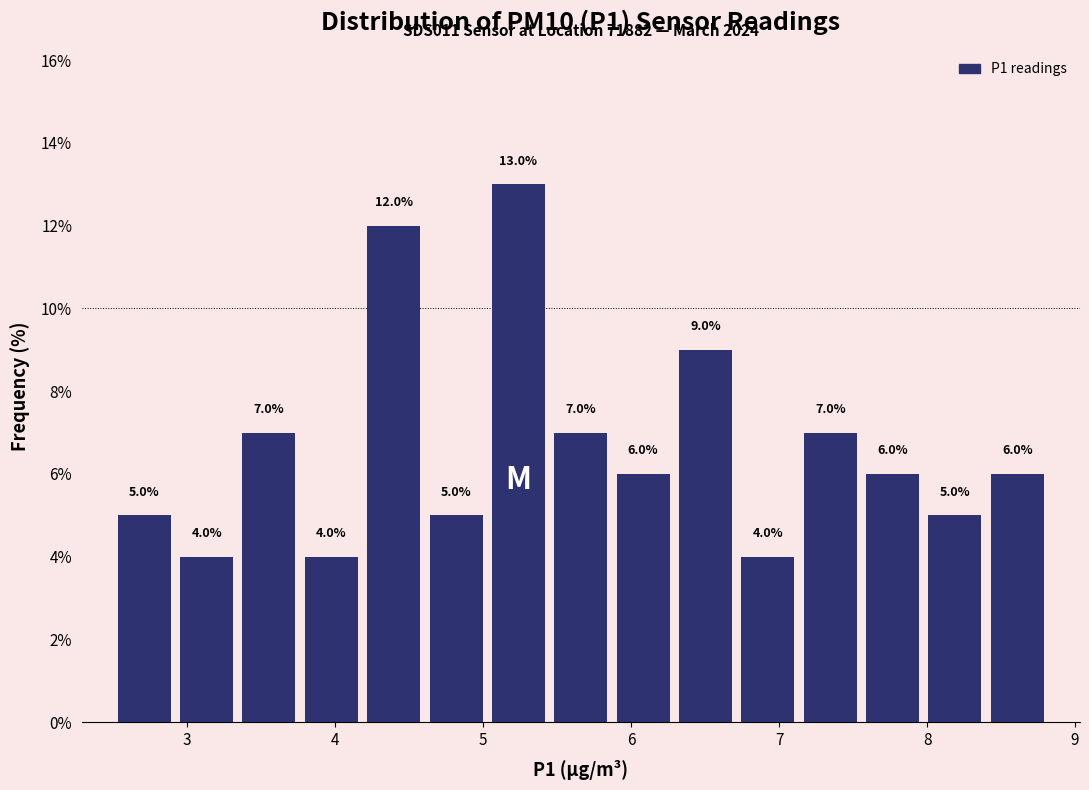

What is the height of the bar covering 4.6 to 5.0 on the x-axis? The bar edges are not printed on the chart, so give them approximately, as read against the axis.

5.0